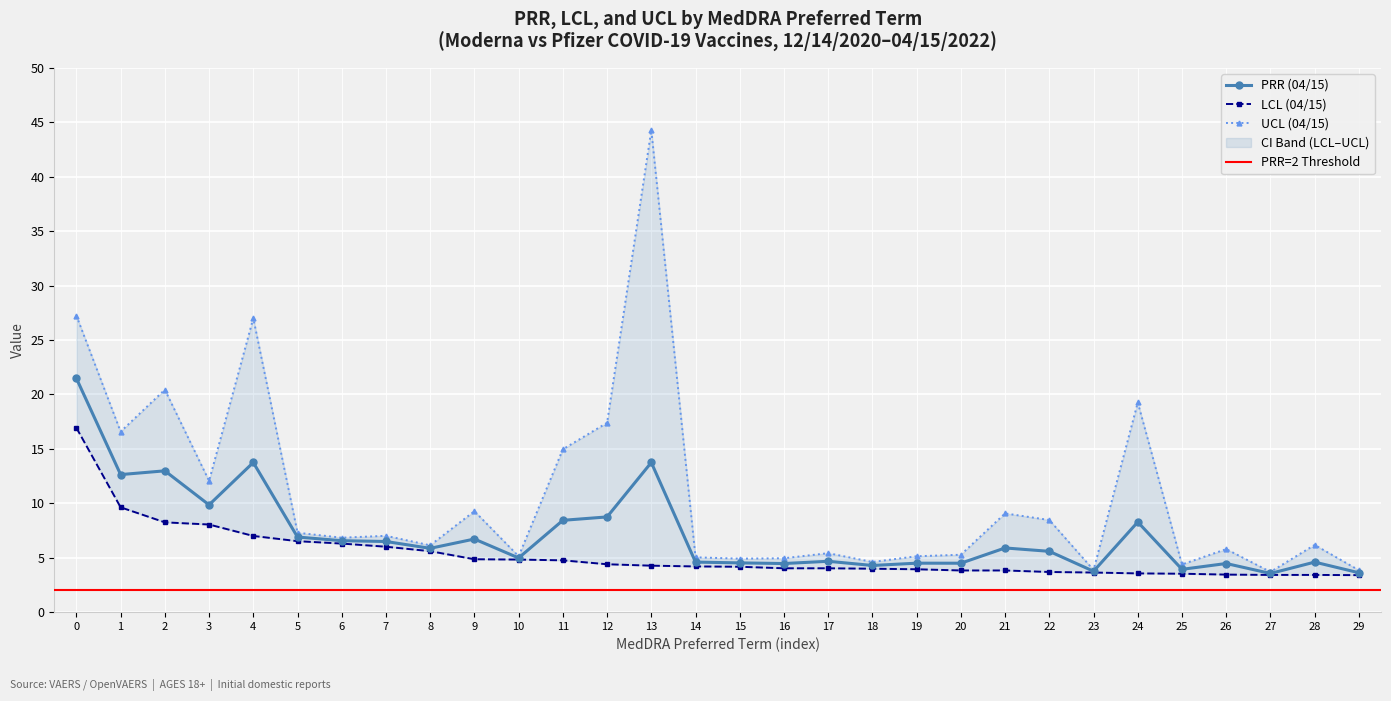

How many lines are shown in the chart?

3